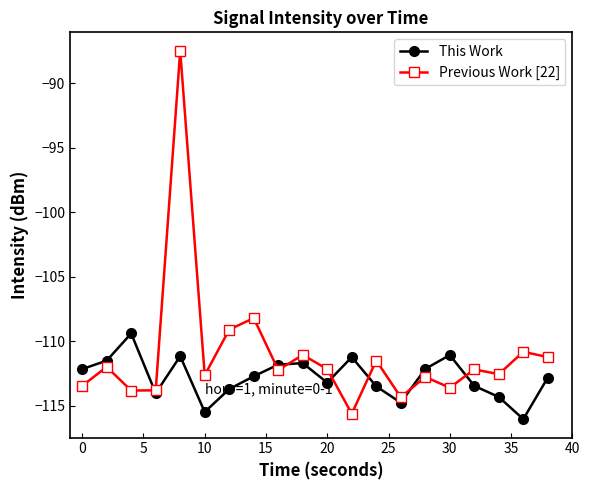

Rank the series by their average value, from lowest to highest.

This Work, Previous Work [22]